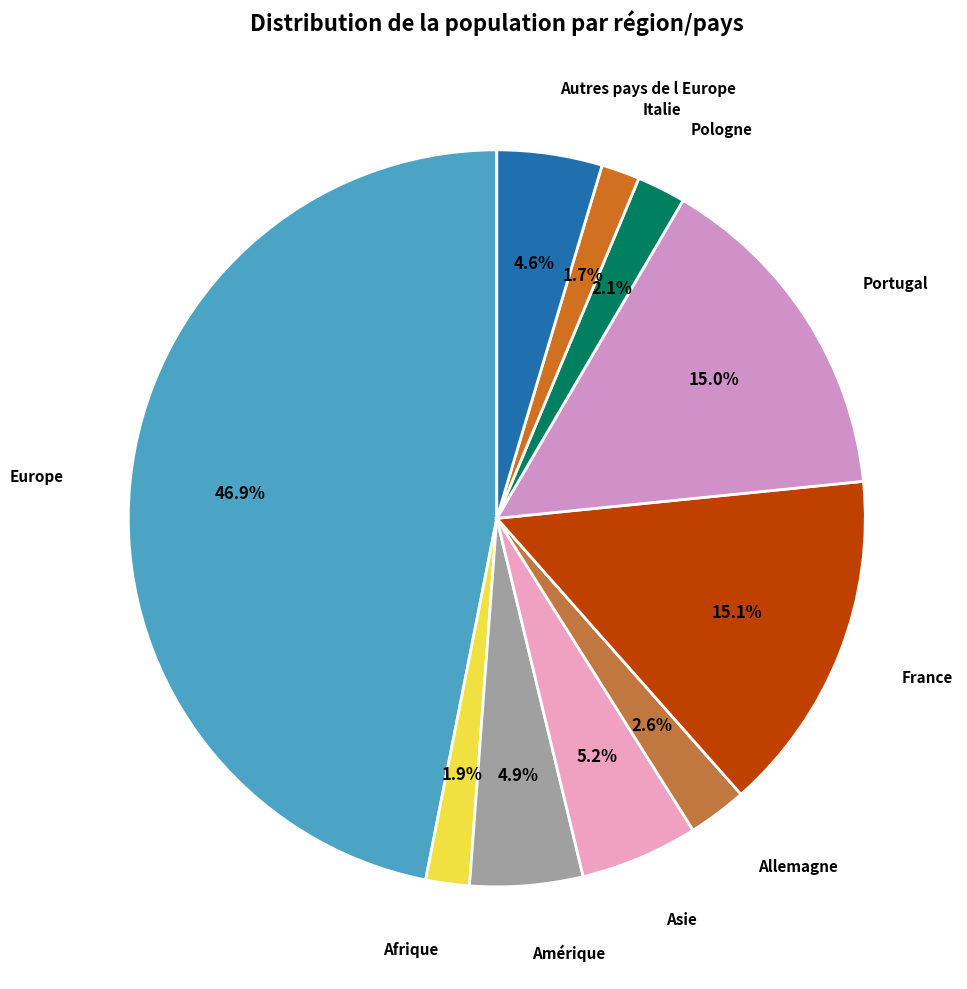

Is there any slice that represents more than half of the pie?

No